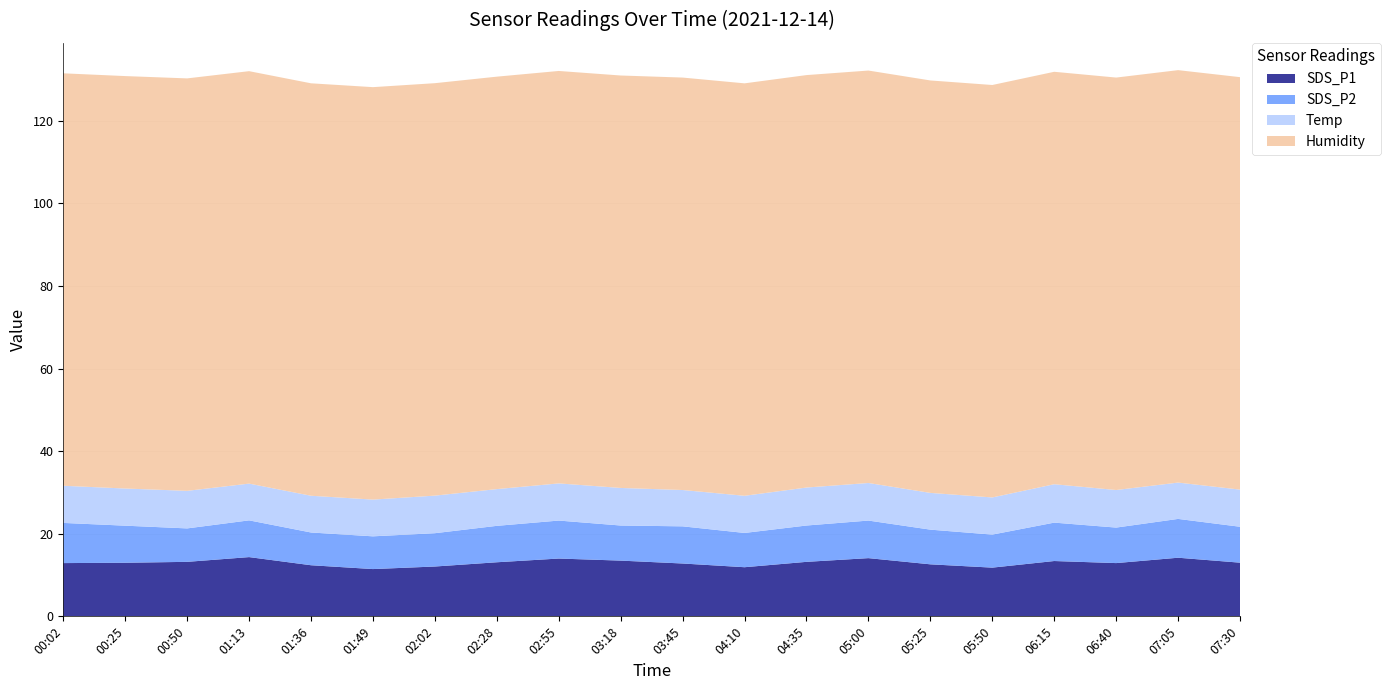

Reading left to right, what are all the values shown in this chart?

SDS_P1: 12.9	13.0	13.2	14.3	12.4	11.4	12.1	13.1	14.0	13.5	12.8	11.9	13.2	14.1	12.6	11.8	13.4	12.9	14.2	13.0
SDS_P2: 9.7	9.0	8.1	8.9	7.9	7.9	8.1	8.8	9.2	8.5	9.0	8.3	8.8	9.1	8.4	8.0	9.3	8.6	9.4	8.7
Temp: 9.0	9.0	9.1	8.9	8.9	8.9	9.1	8.9	9.0	9.1	8.8	9.0	9.2	9.1	8.9	9.0	9.3	9.1	8.8	9.0
Humidity: 99.9	99.9	99.9	99.9	99.9	99.9	99.9	99.9	99.9	99.9	99.9	99.9	99.9	99.9	99.9	99.9	99.9	99.9	99.9	99.9